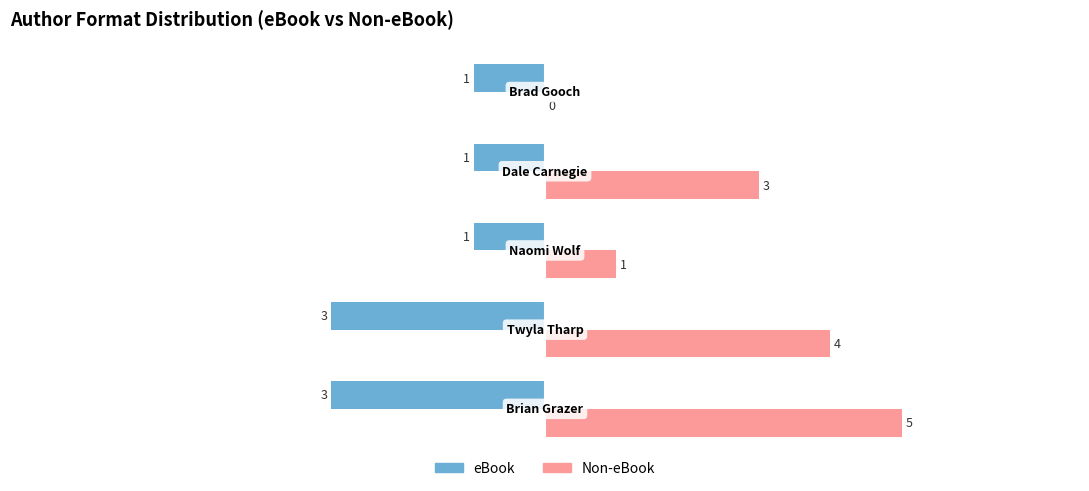

How many eBook values are between -3 and -1?

5